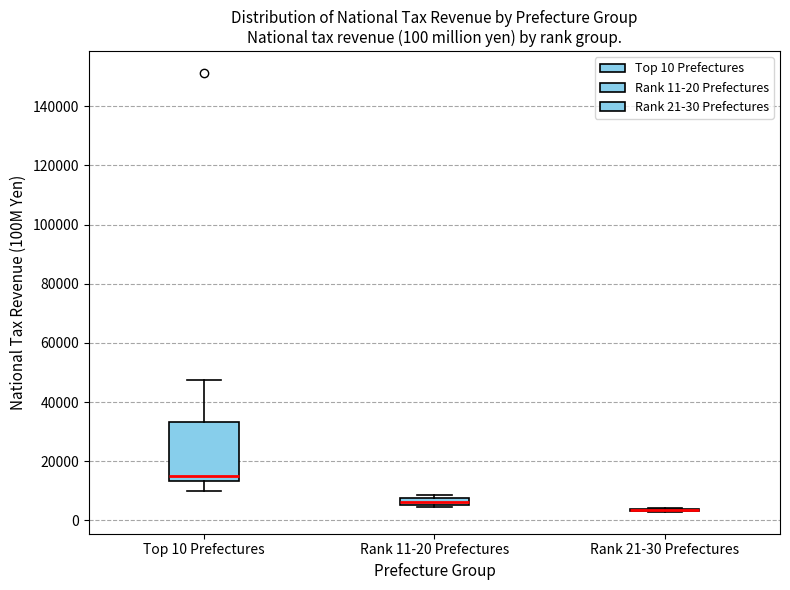

Comparing the boxes themselves (not the whiskers), which one is the tallest?

Top 10 Prefectures